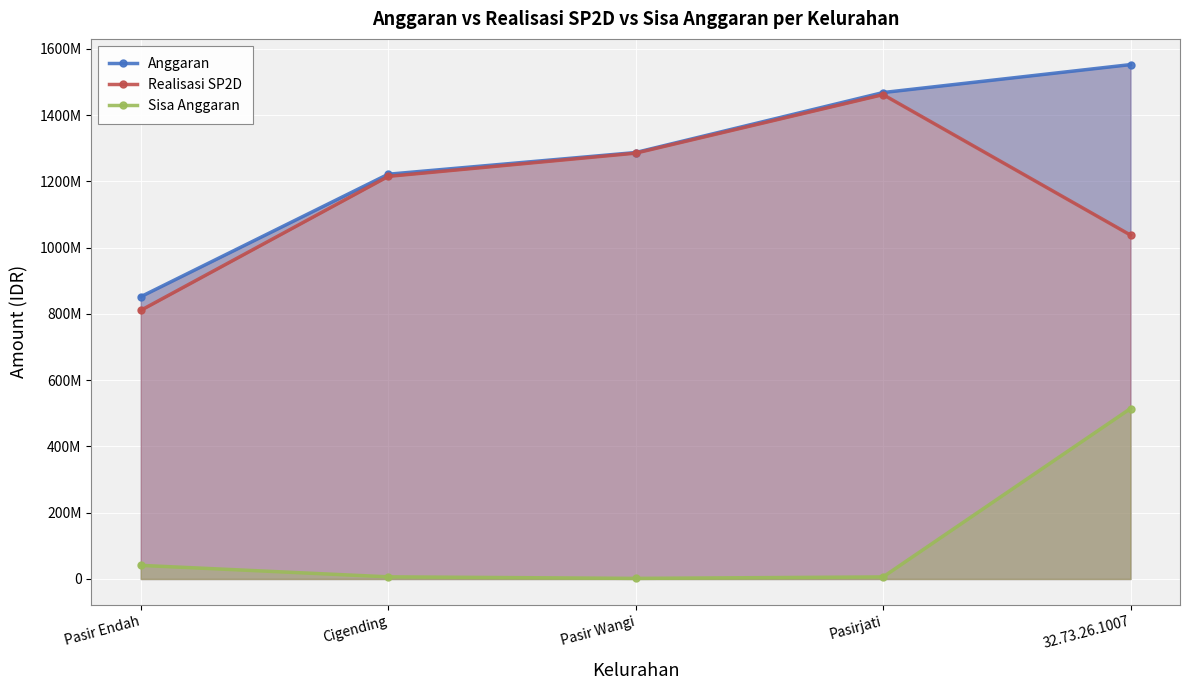

The value of Anggaran at Pasir Wangi is 1287314627. True or false?

True